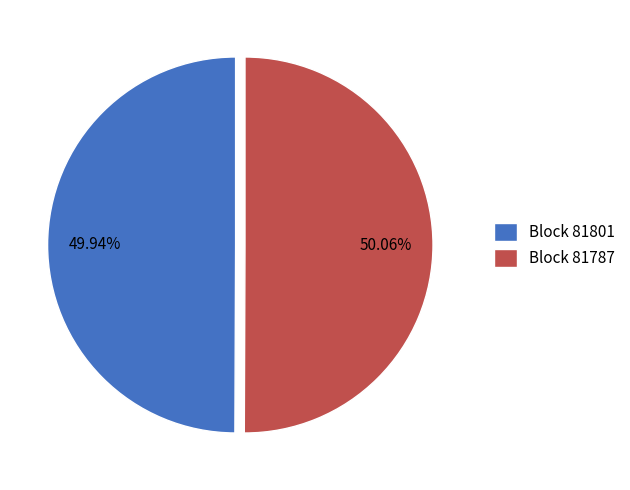

Does any single category account for the majority?

Yes